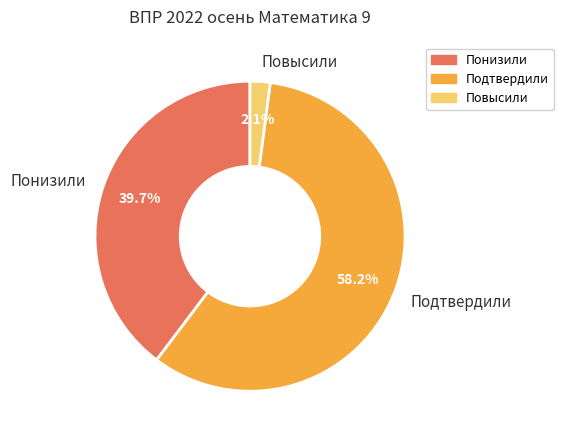

Which category has the biggest portion of the pie?

Подтвердили